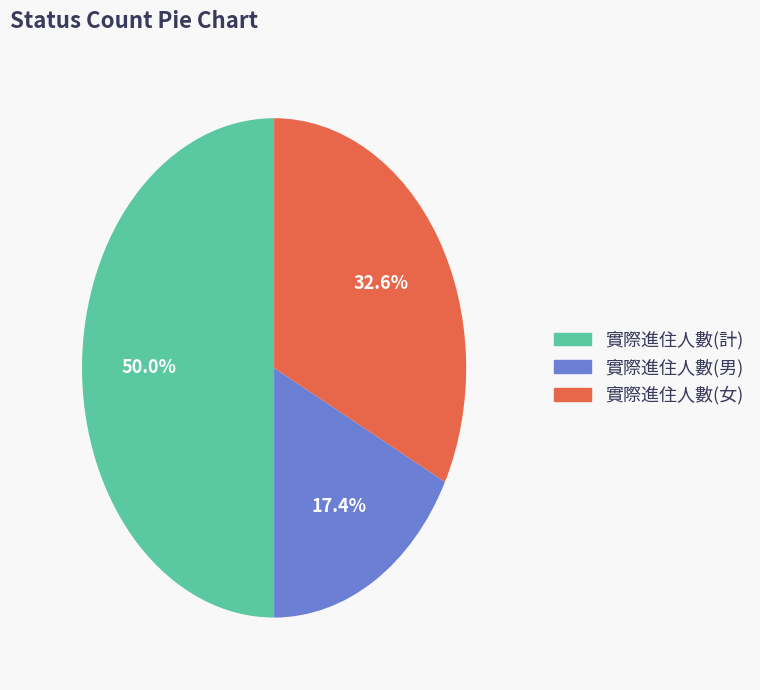

To the nearest percent, what portion does 實際進住人數(女) represent?

33%